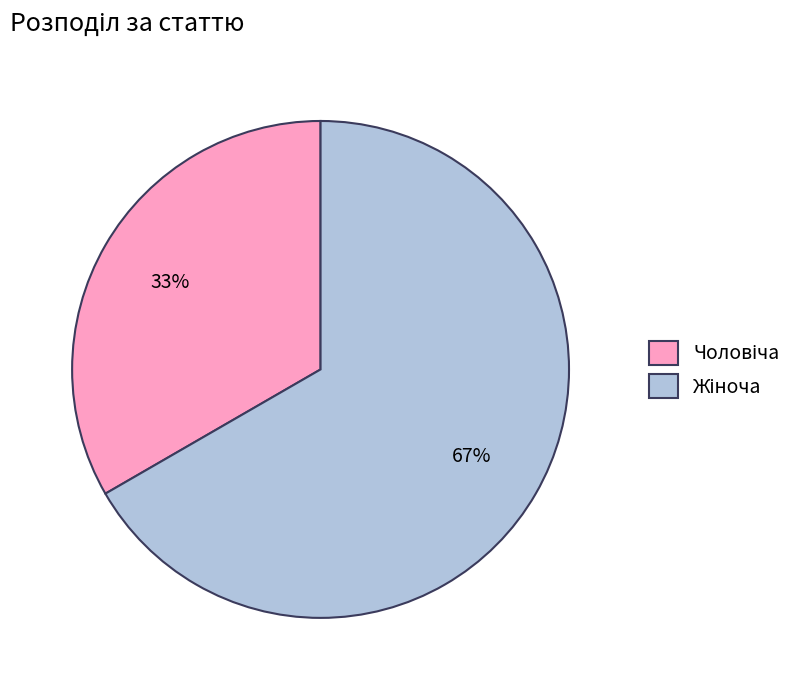

How many segments does this pie chart have?

2